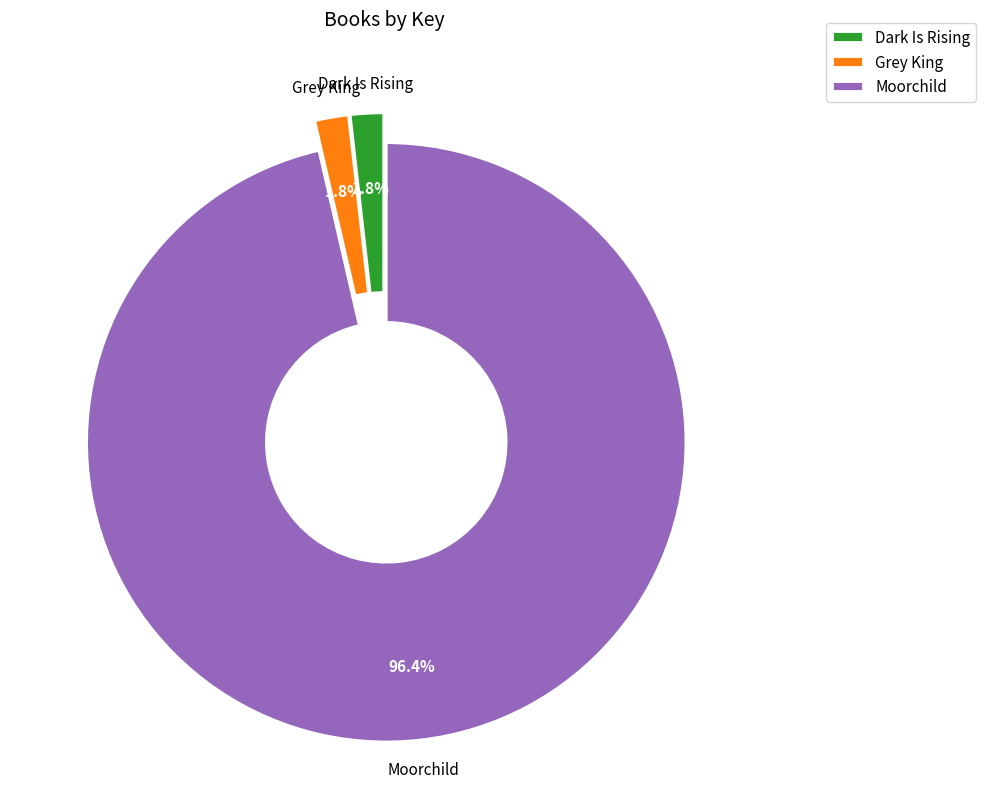

Is it true that Grey King is 2% of the pie?

True